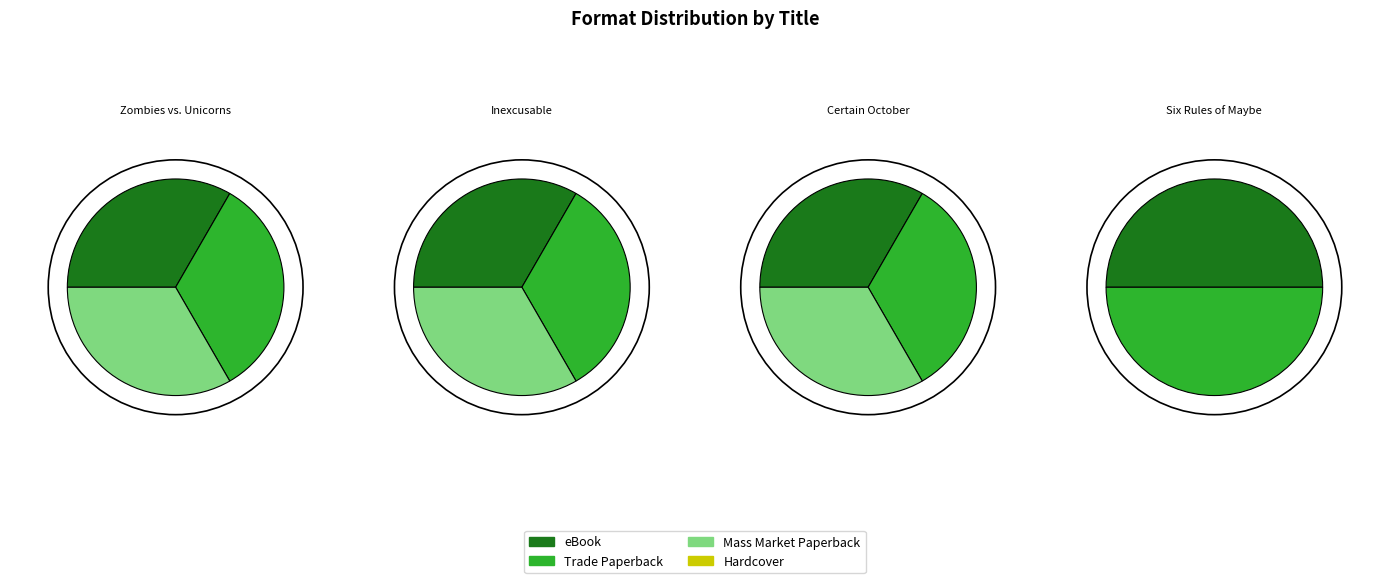

What percentage is the Certain October slice, to the nearest percent?

27%